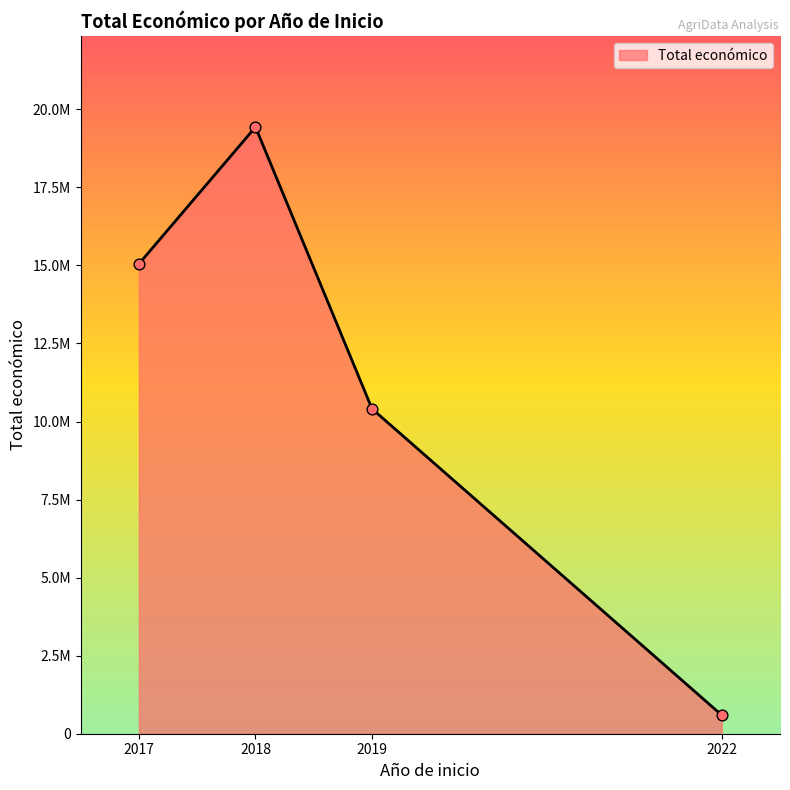

Between 2018 and 2018, which is larger?

2018